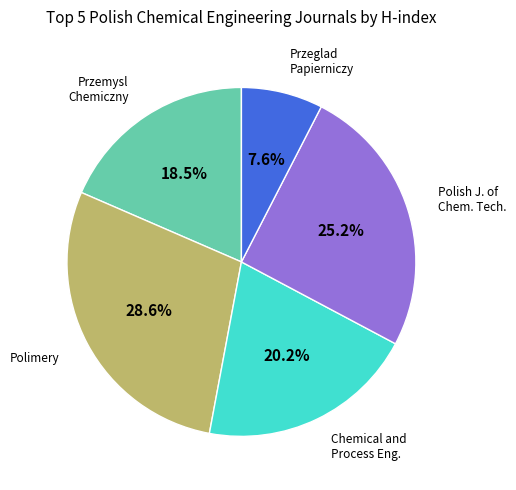

How many slices are in this pie chart?

5